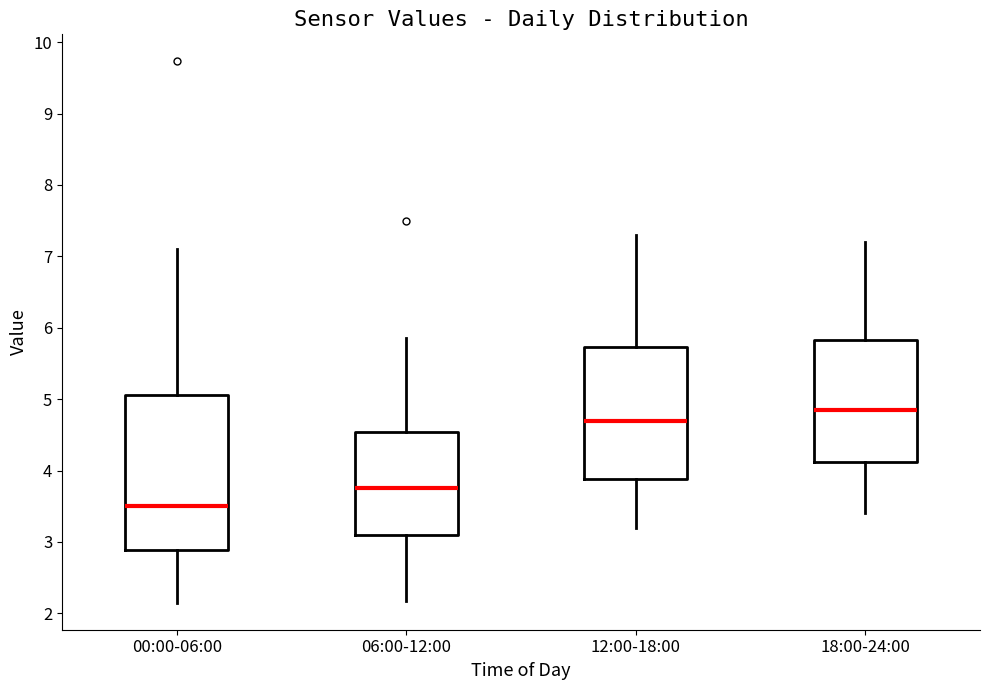

Reading left to right, transcribe this box plot: for each box, give where its median line is, the range the box spans, and where its two whiskers end, as read against the y-axis. The values are not printed on the chart, so give them approximately, as read against the axis.

00:00-06:00: median 3.5, box 2.9 to 5.1, whiskers 2.2 to 7.1
06:00-12:00: median 3.8, box 3.1 to 4.5, whiskers 2.2 to 5.9
12:00-18:00: median 4.7, box 3.9 to 5.7, whiskers 3.2 to 7.3
18:00-24:00: median 4.9, box 4.1 to 5.8, whiskers 3.4 to 7.2